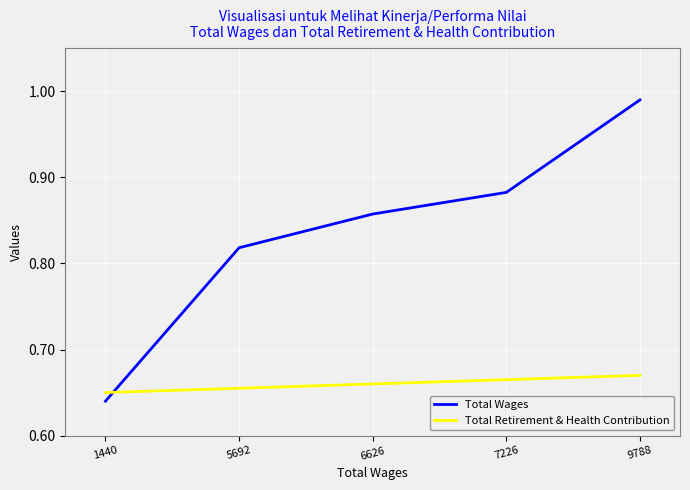

True or false: Total Retirement & Health Contribution has a value of 1.0 at 9788.

False